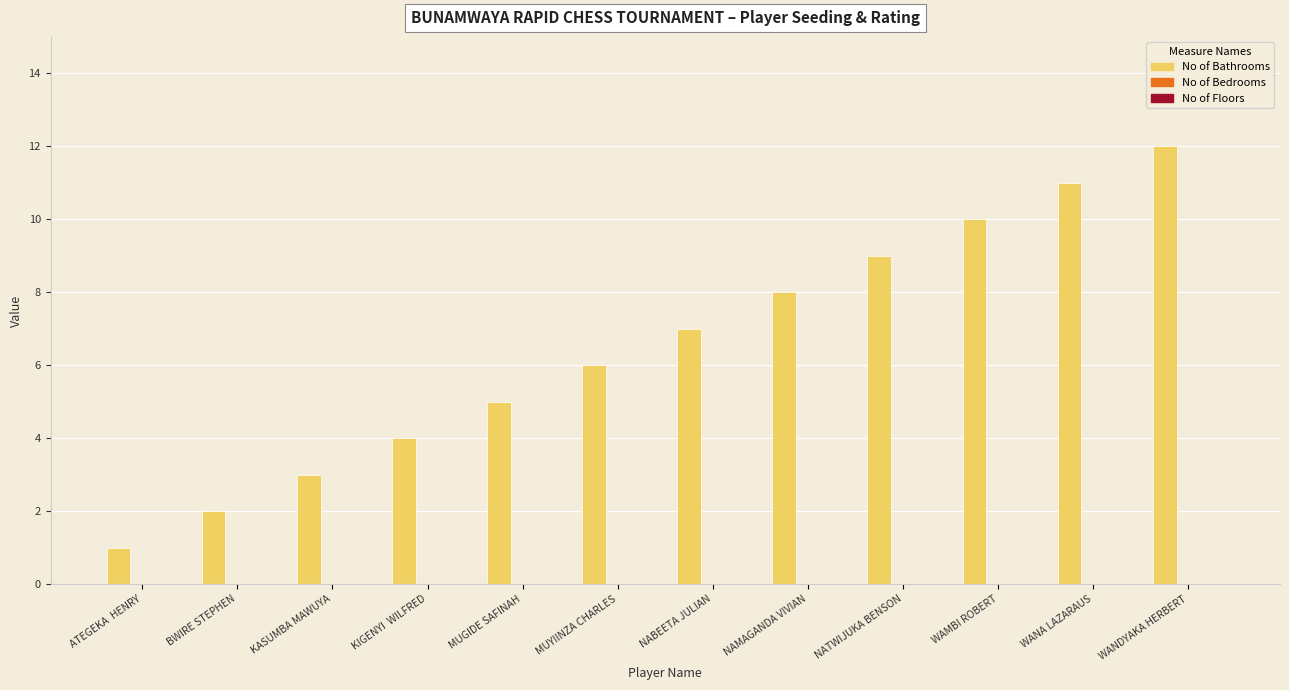

What is the sum of all values?

78